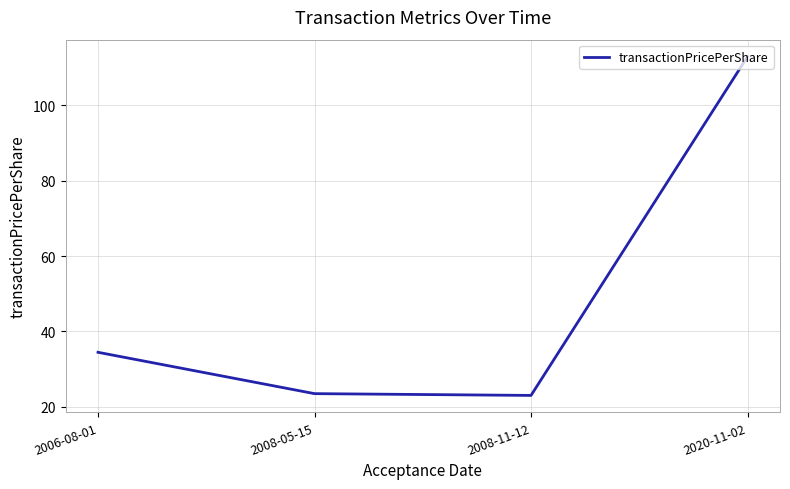

Where does the data first go above 34?

2006-08-01